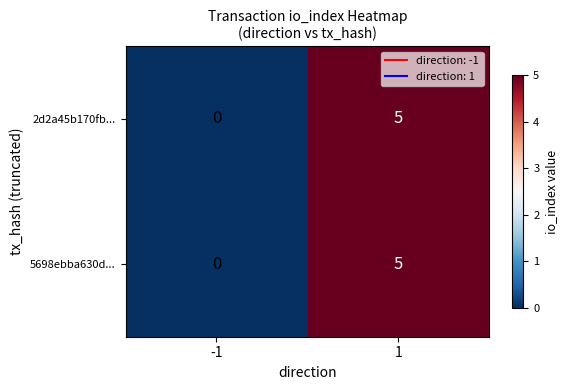

List the labels in order of 5698ebba630d... value, smallest first.

-1, 1